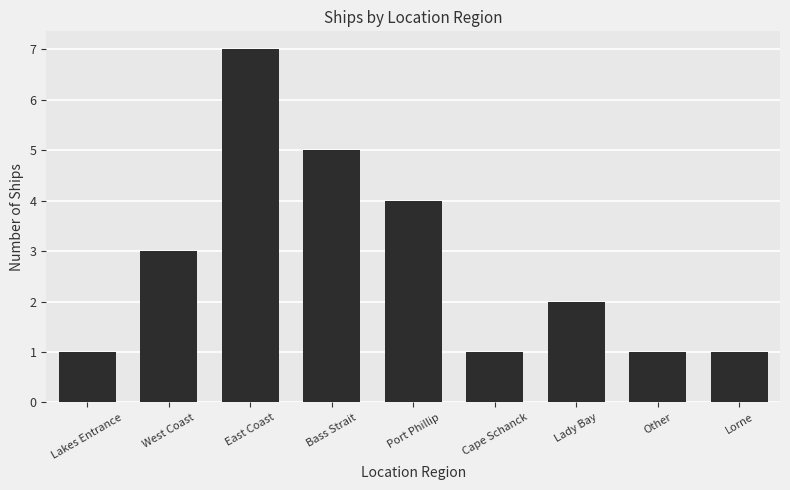

What is the difference between the maximum and minimum values?

6